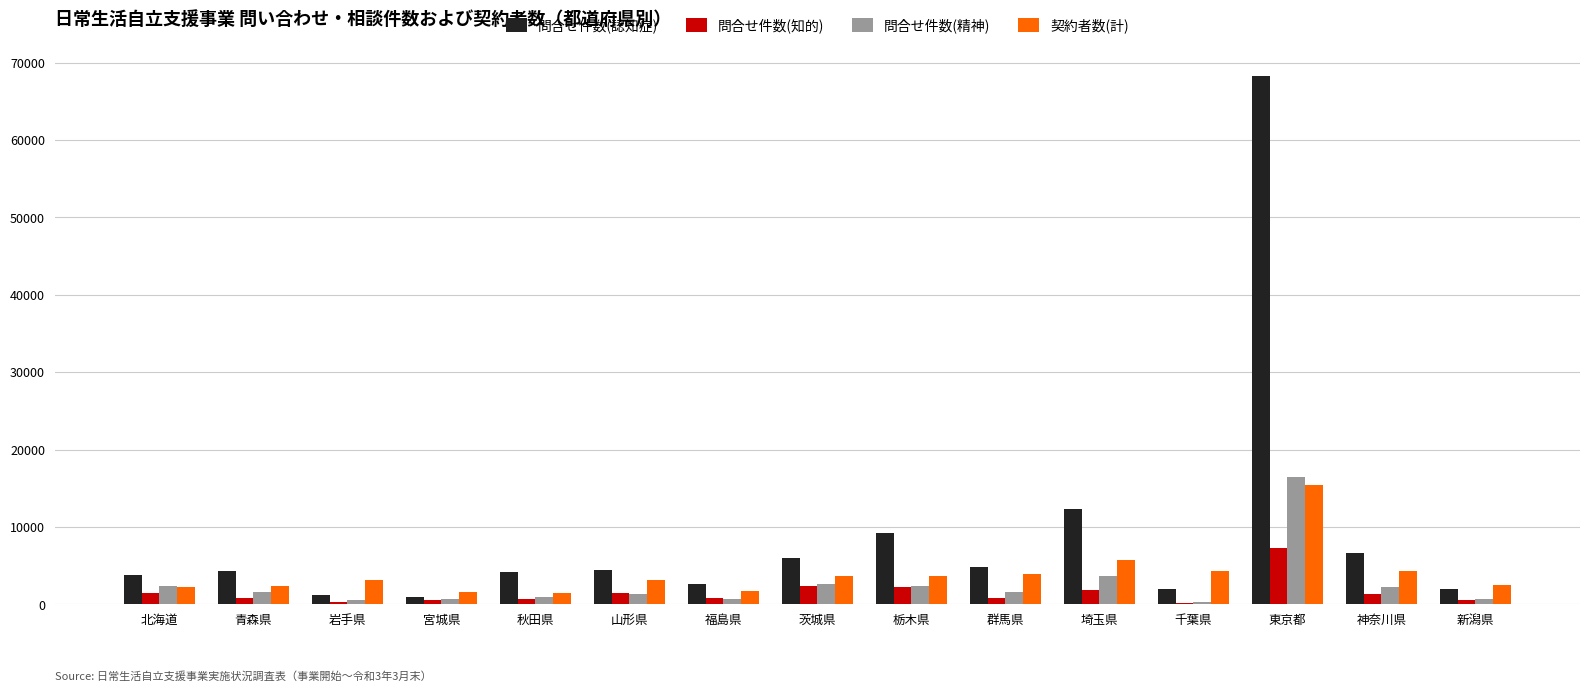

How many series are shown in this chart?

4